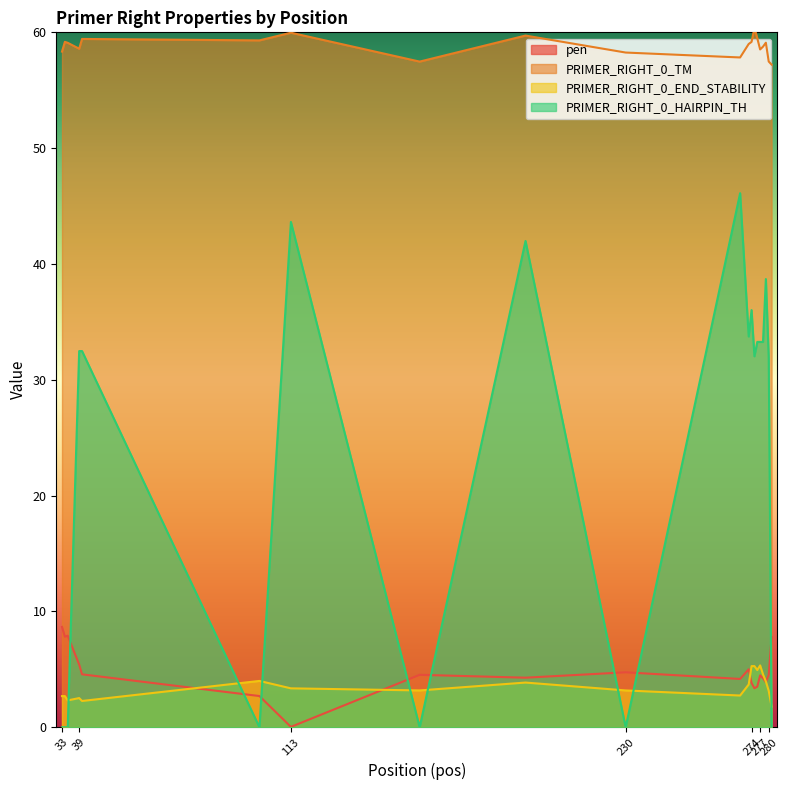

What is the value of the pen point at the 1st from the left?

8.7